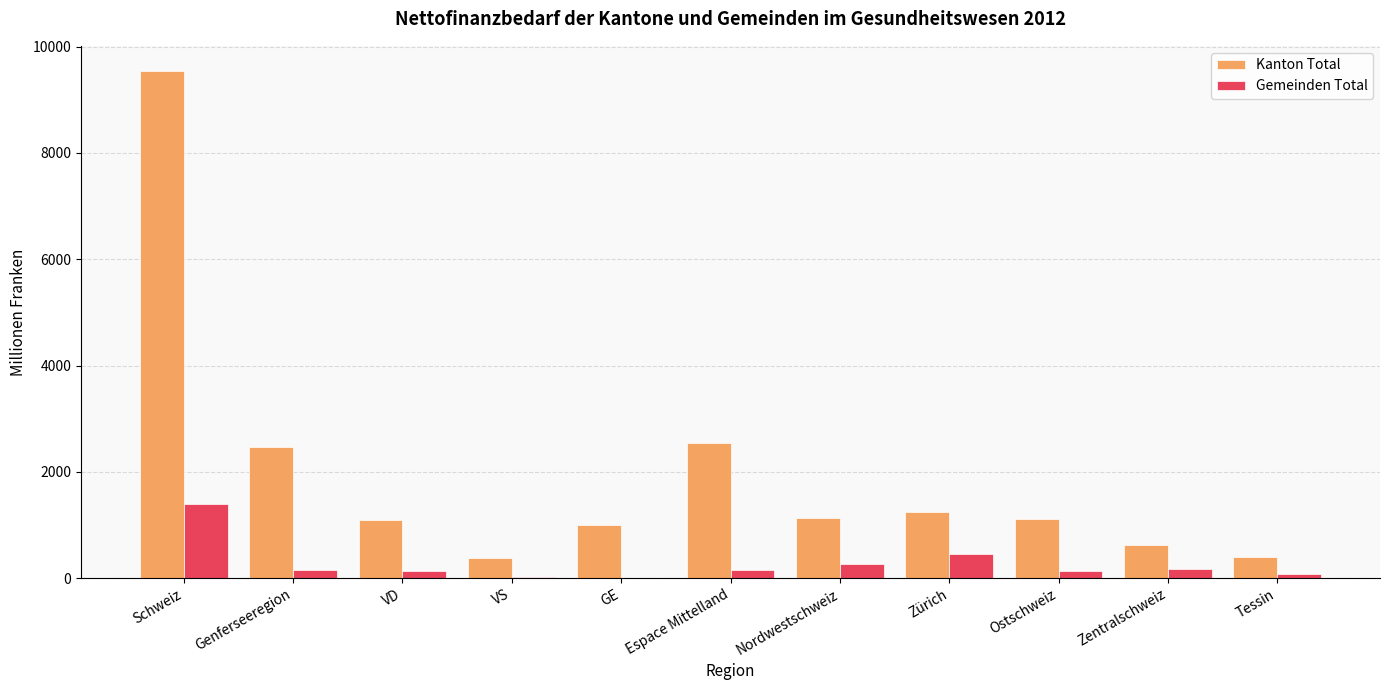

Where is Kanton Total nearest to the value 4960?

Espace Mittelland